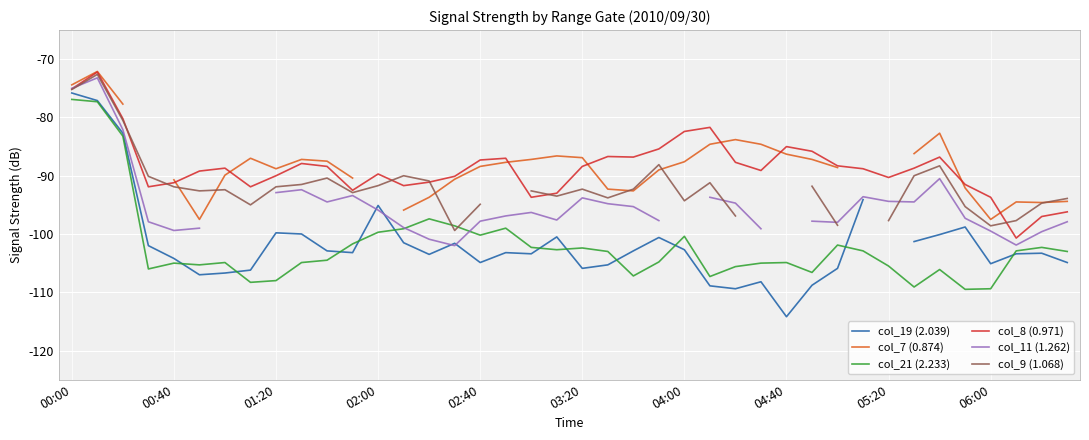

The value of col_9 (1.068) at 26 is -141.2. True or false?

False